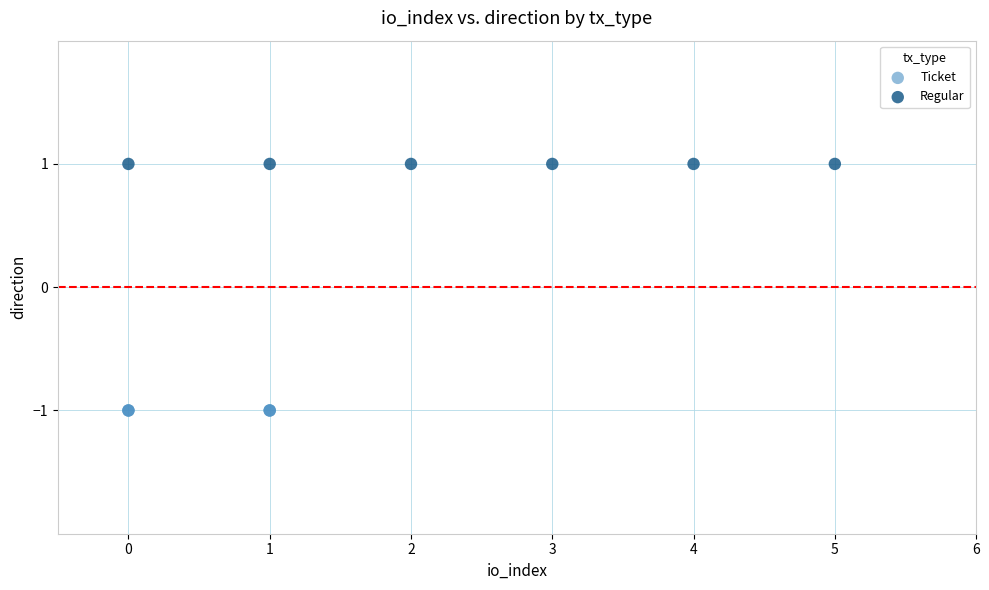

Which series contains the highest Y value?

Regular